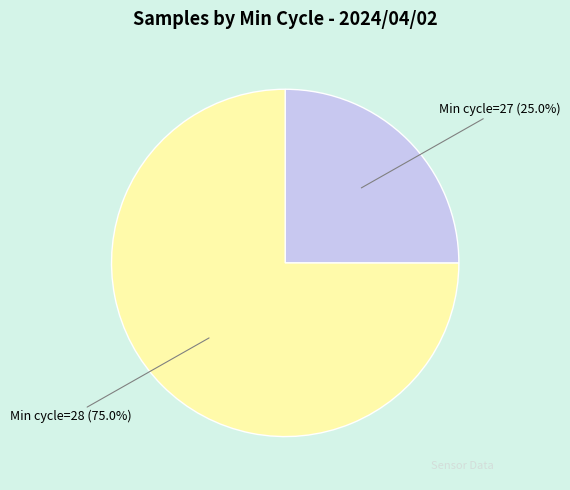

What is the smallest slice in the pie chart?

Min cycle=27